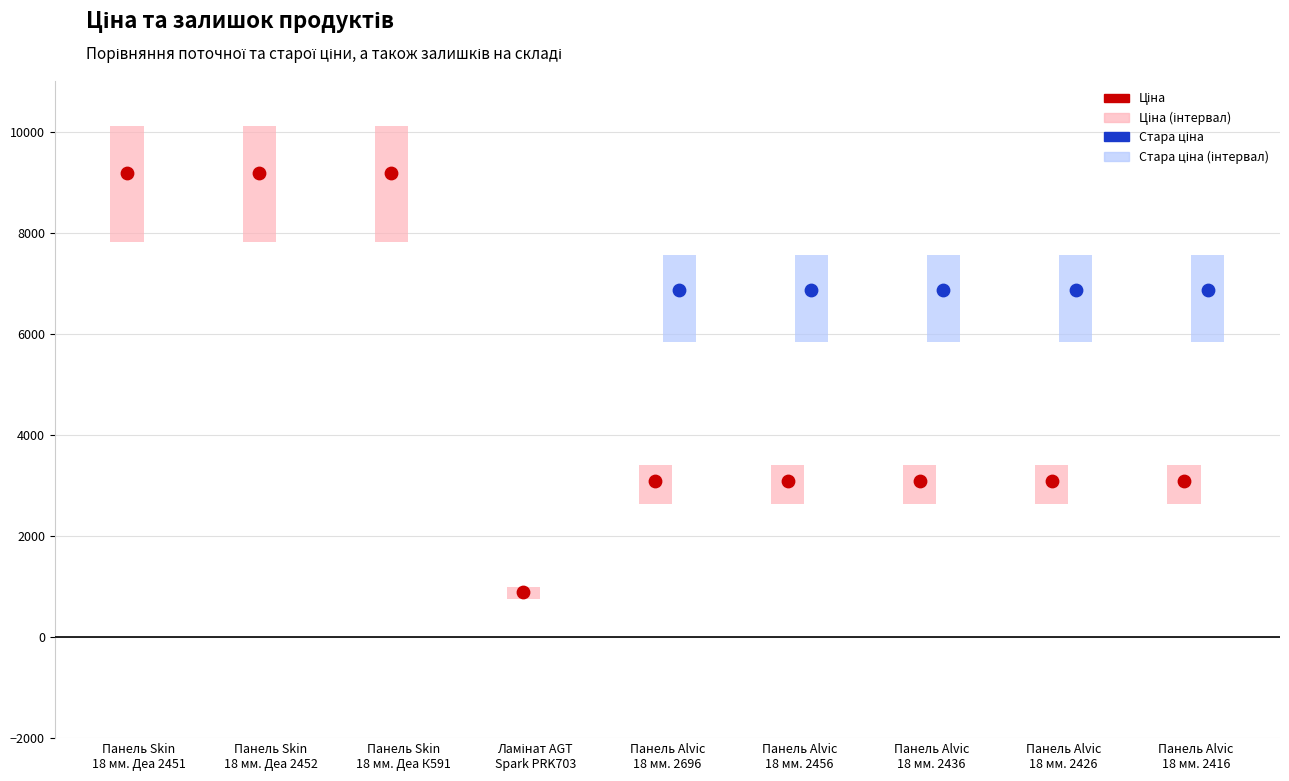

At how many categories does at least one series exceed 3223?

8